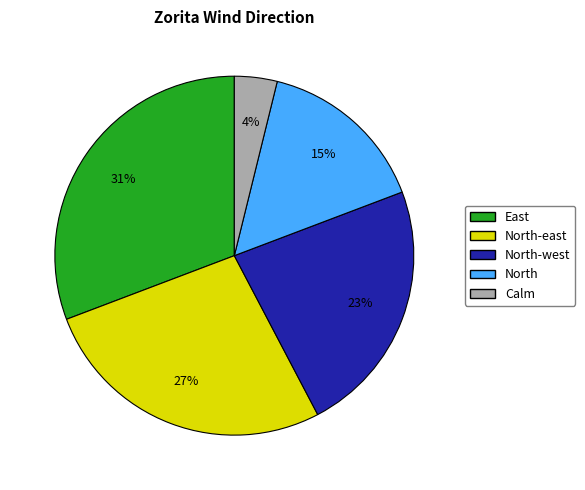

Do Calm and North together represent more than half of the pie?

No